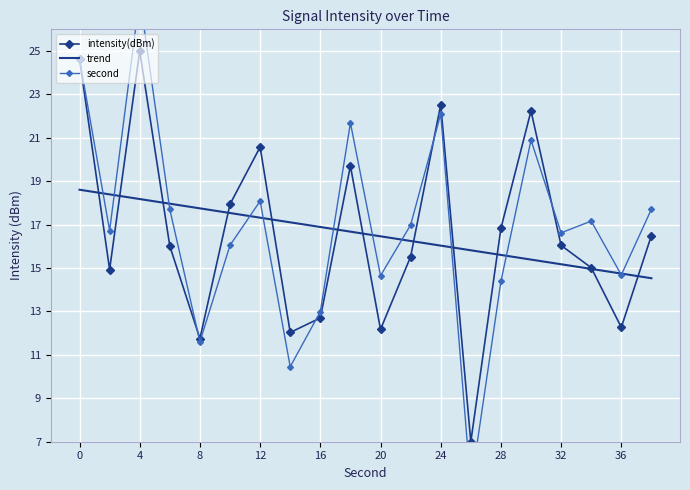

True or false: trend has a value of 18.2 at 4.

True